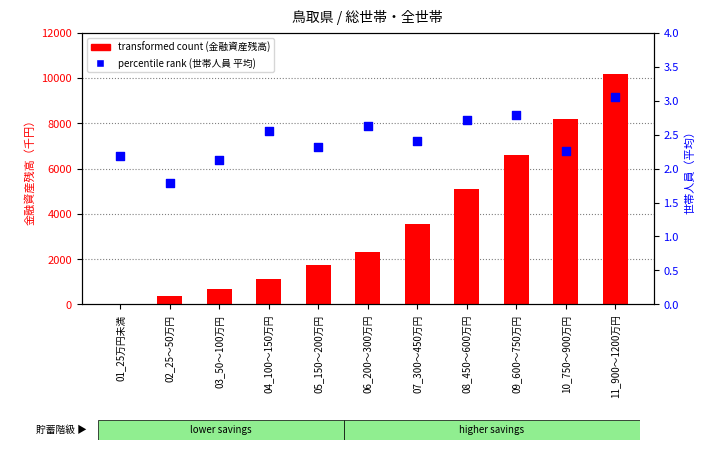

At how many categories does at least one series exceed 6318?

3